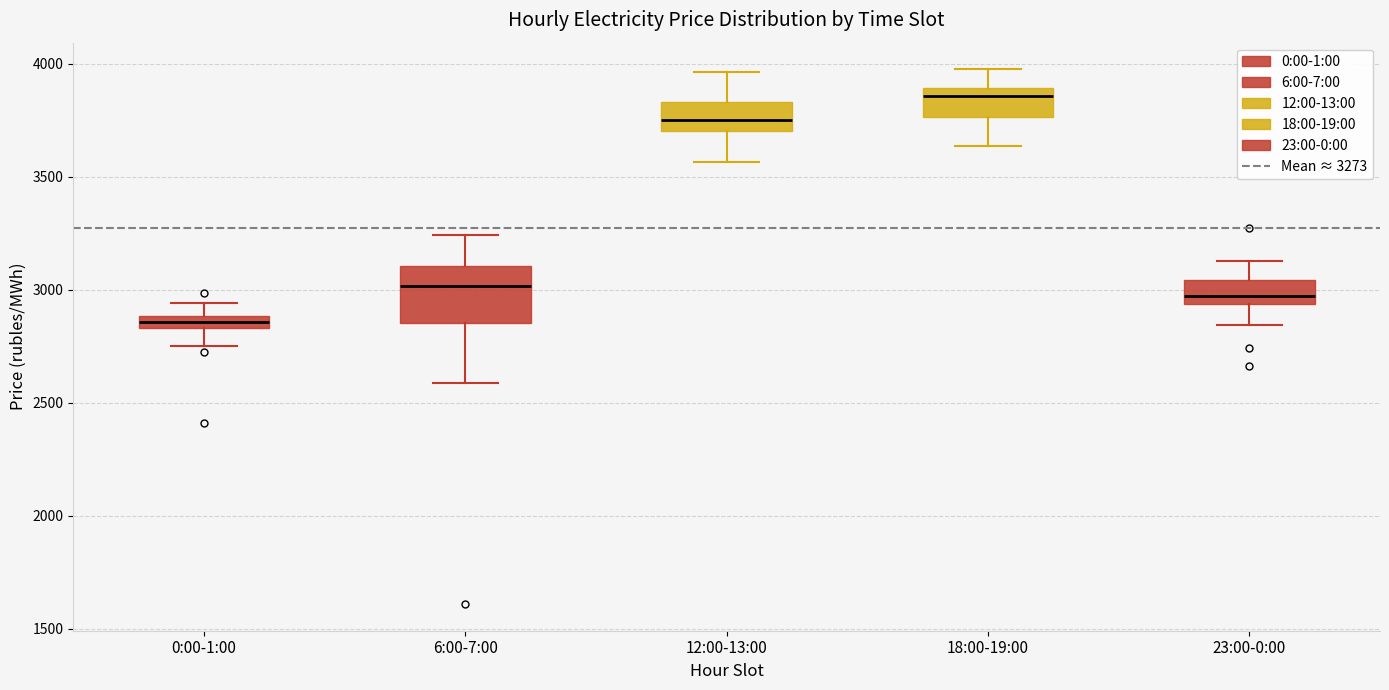

Where does the median line of the box for 12:00-13:00 sit on the y-axis? The values are not printed on the chart, so give them approximately, as read against the axis.

3750